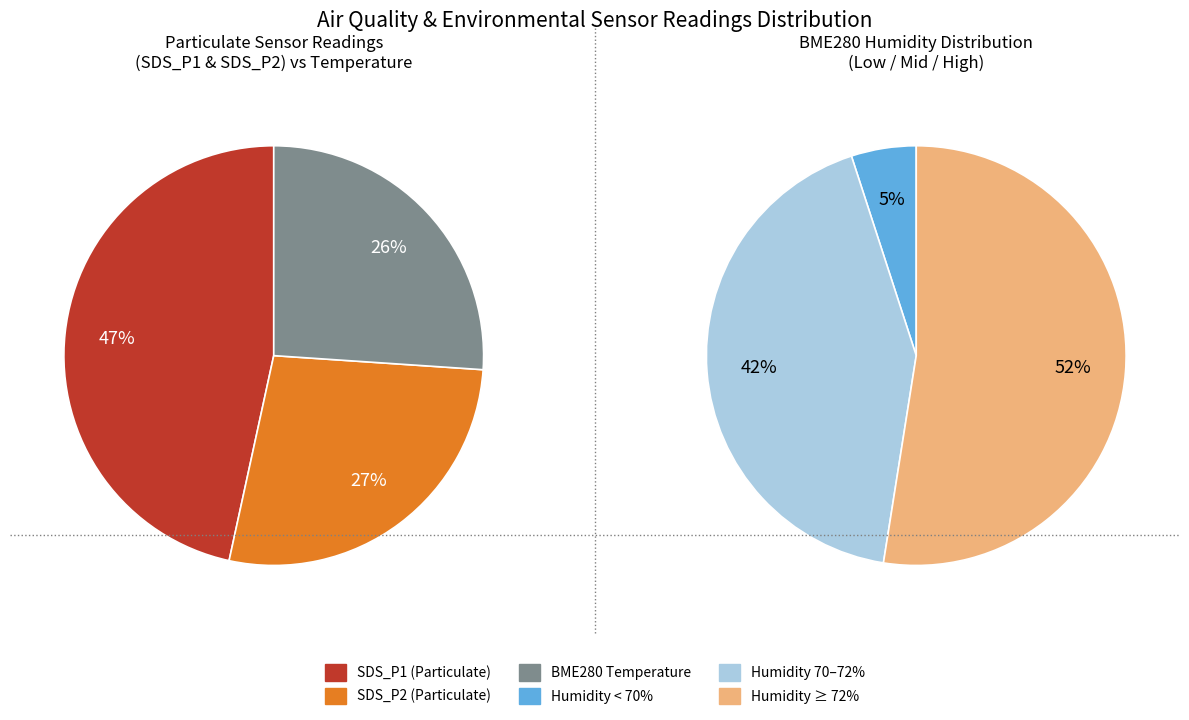

What is the smallest slice in the pie chart?

26